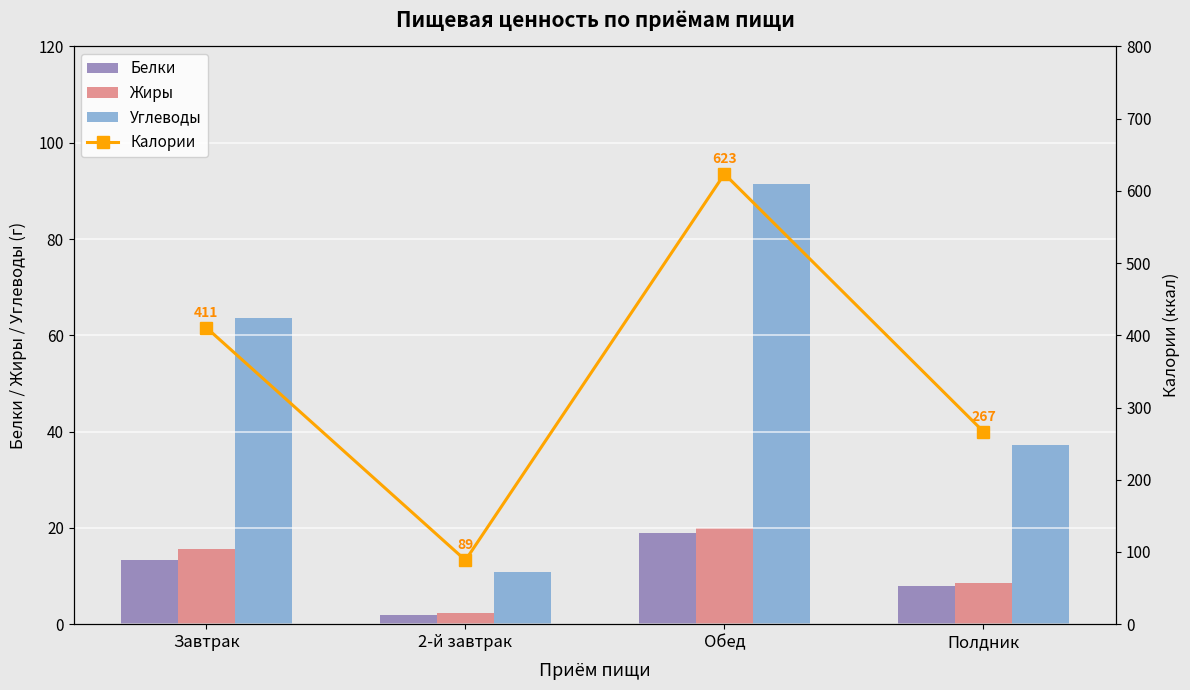

Reading left to right, extract all data points from this chart.

Белки: 13.3	1.9	18.9	7.8
Жиры: 15.6	2.4	20.0	8.5
Углеводы: 63.6	10.8	91.4	37.2
Калории: 410.5	88.5	623.5	266.6